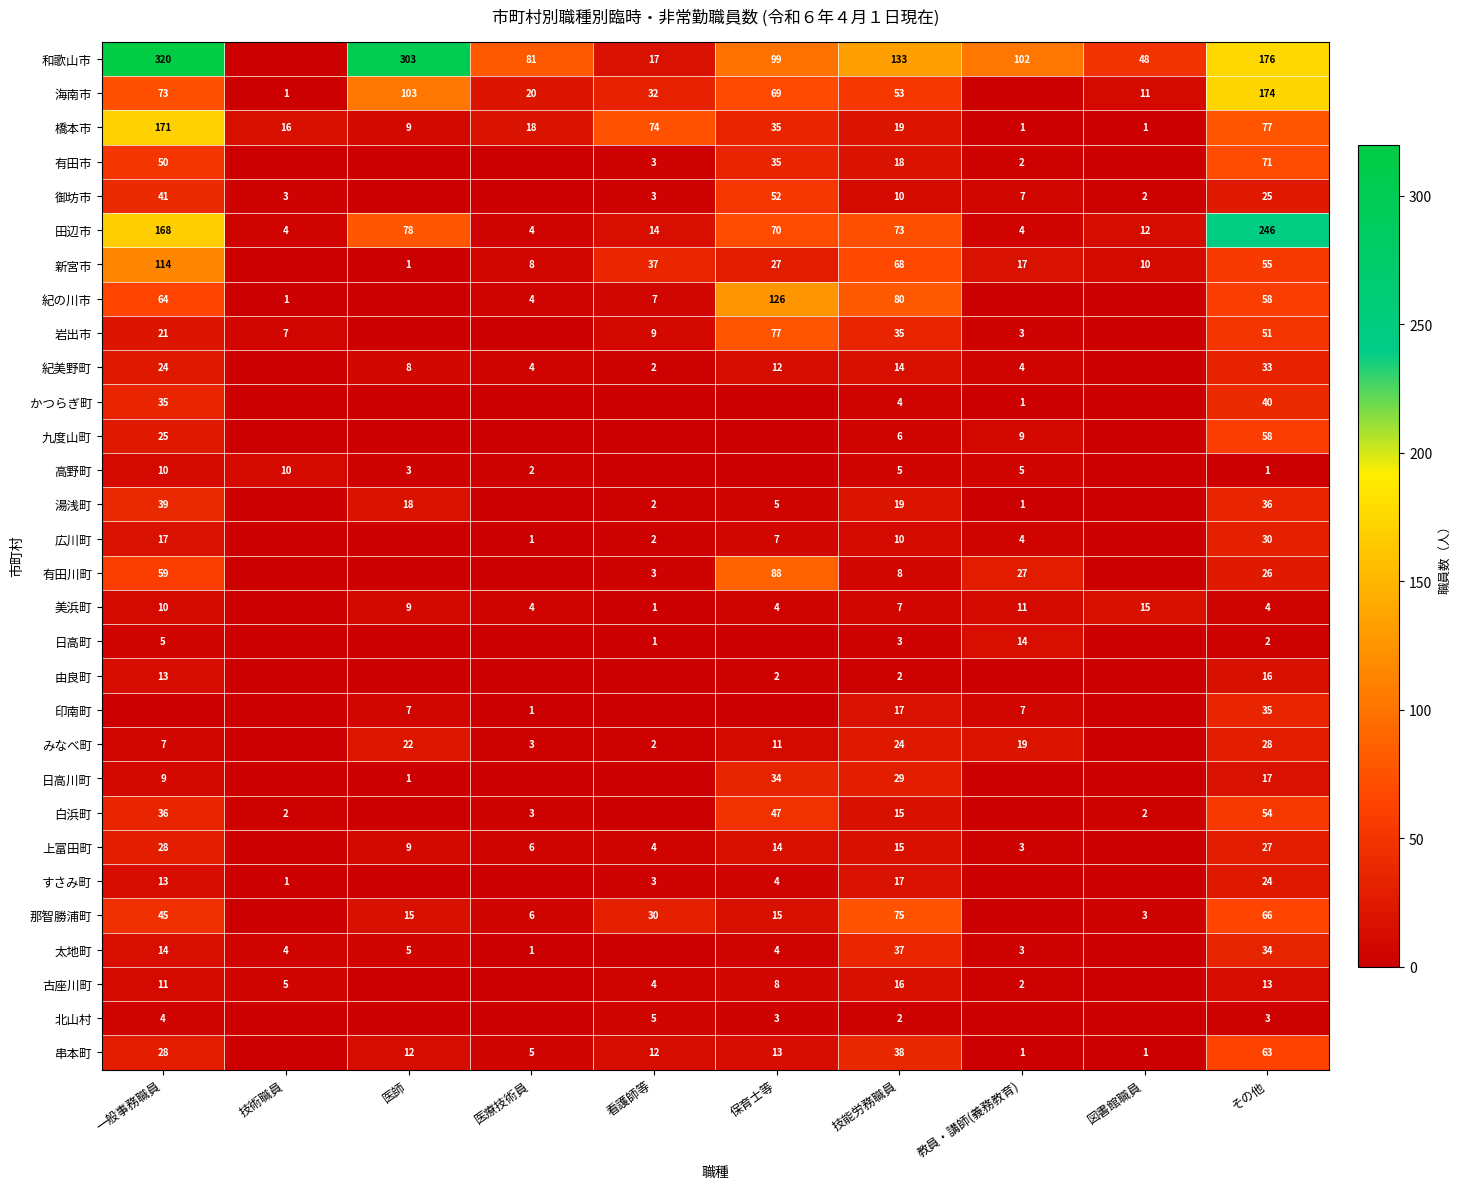

The 広川町 series shows 17 at 技能労務職員. True or false?

False